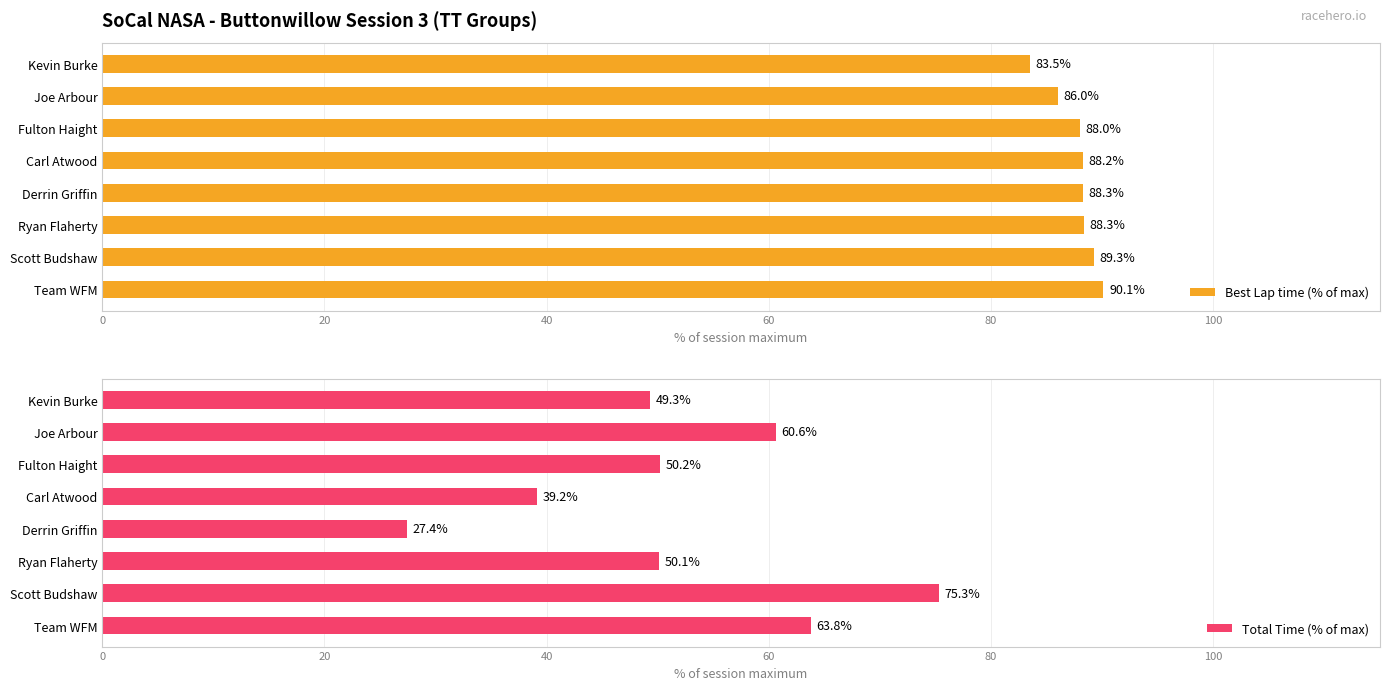

Rank the categories by Total Time (% of max) value from lowest to highest.

Derrin Griffin, Carl Atwood, Kevin Burke, Ryan Flaherty, Fulton Haight, Joe Arbour, Team WFM, Scott Budshaw